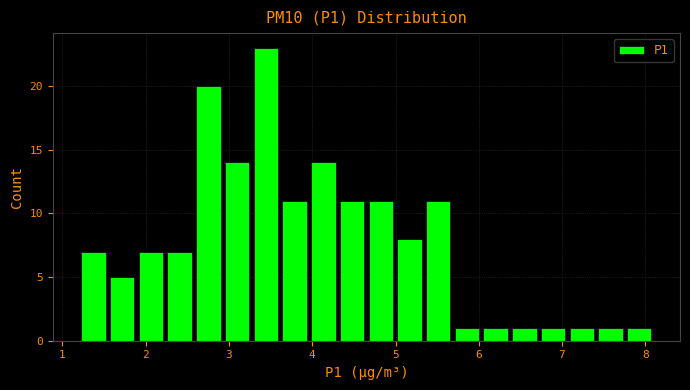

Around what value on the x-axis is the tallest bar? Give the approximate position of its centre, as read against the axis.

3.4